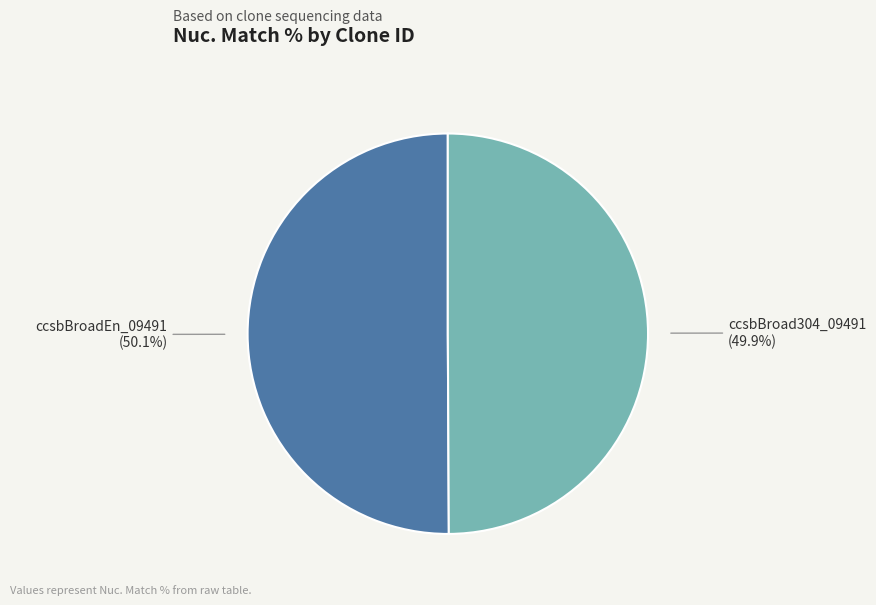

Does any single category account for the majority?

Yes